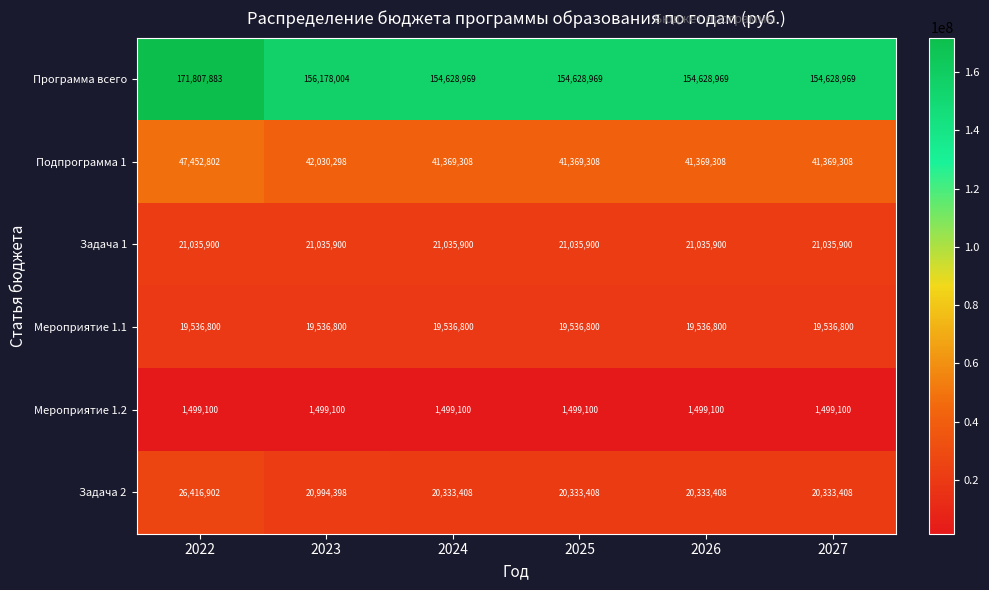

What is the difference between the second highest and minimum values in the Задача 2 series?

660990